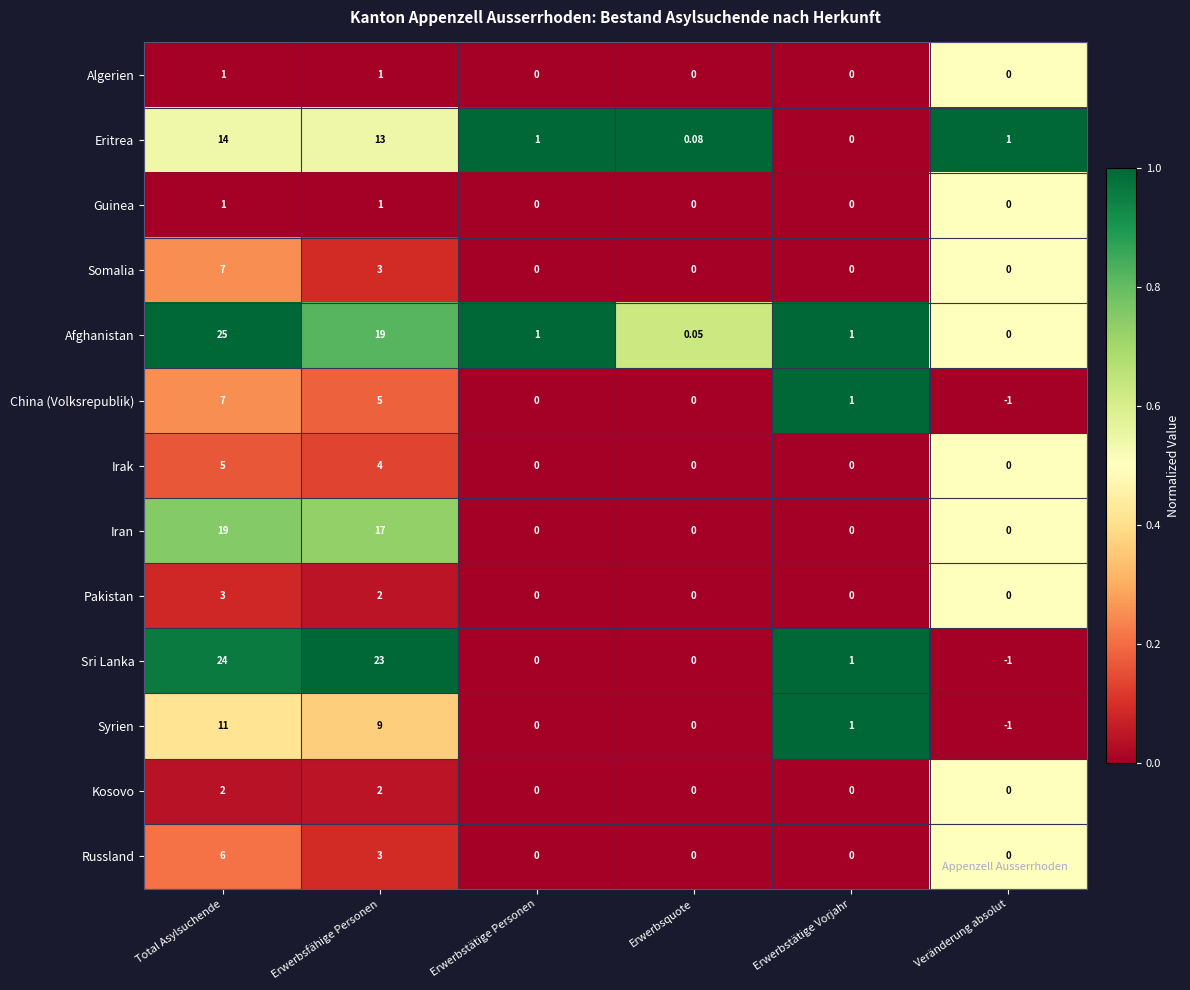

Where does the Afghanistan series first go above 1?

Total Asylsuchende